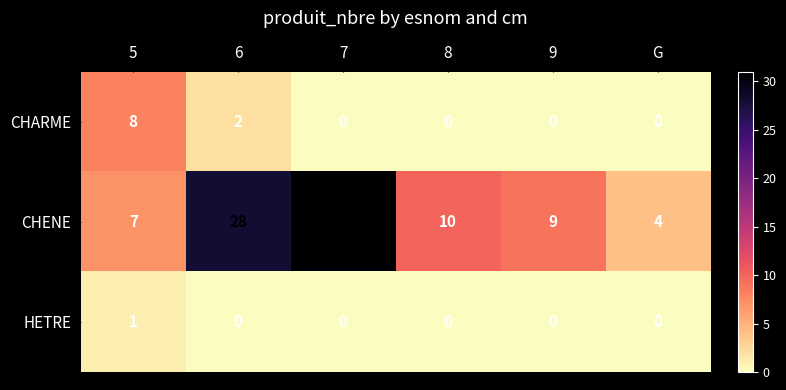

At how many categories does at least one series exceed 24?

2